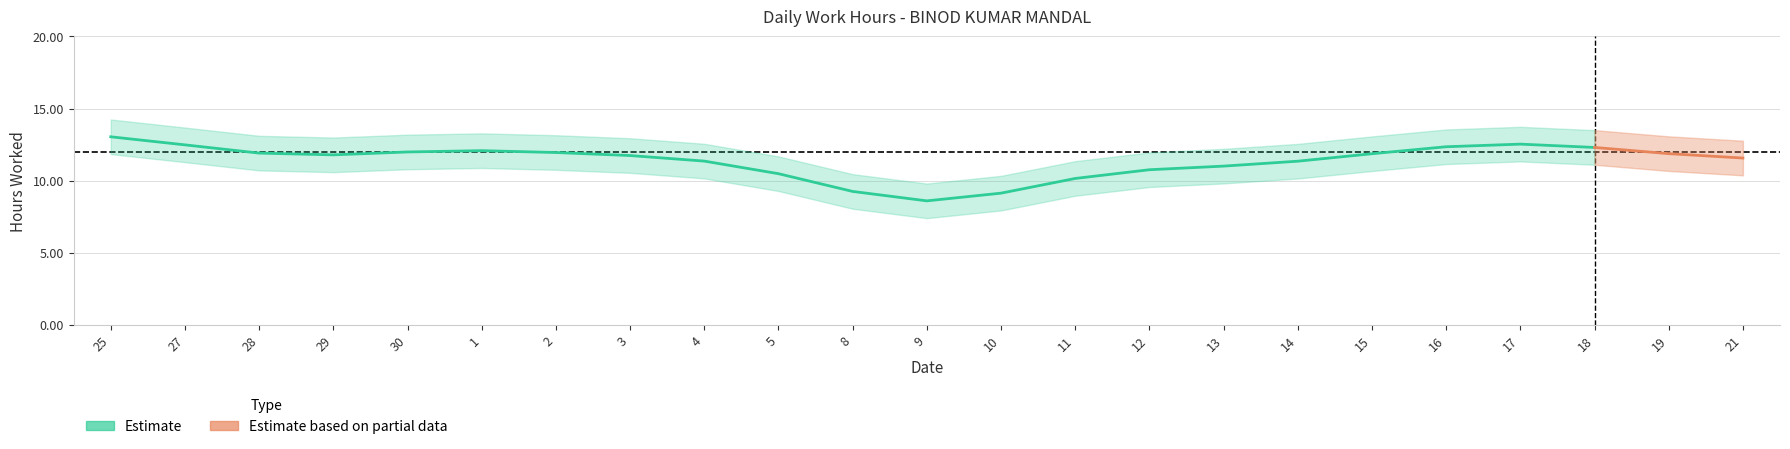

Which label corresponds to the smallest value in the chart?

9